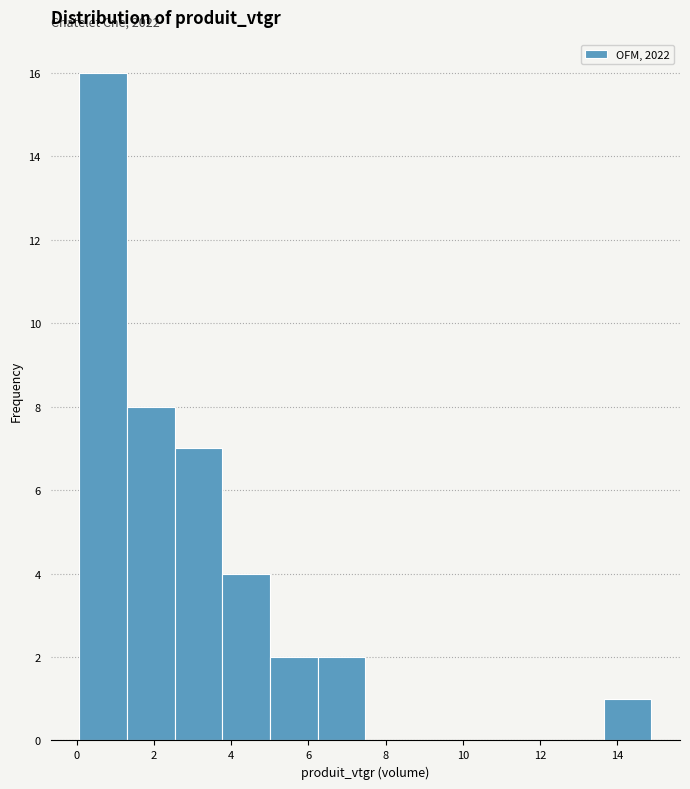

Which range on the x-axis has the tallest bar?

0.0 to 1.4